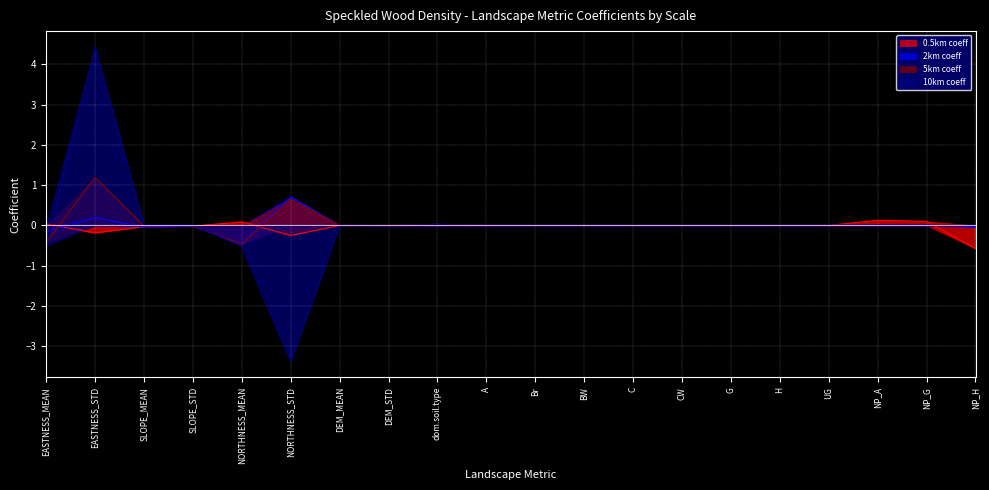

In 5km coeff, how many points are higher than both neighbors (excluding endpoints)?

8